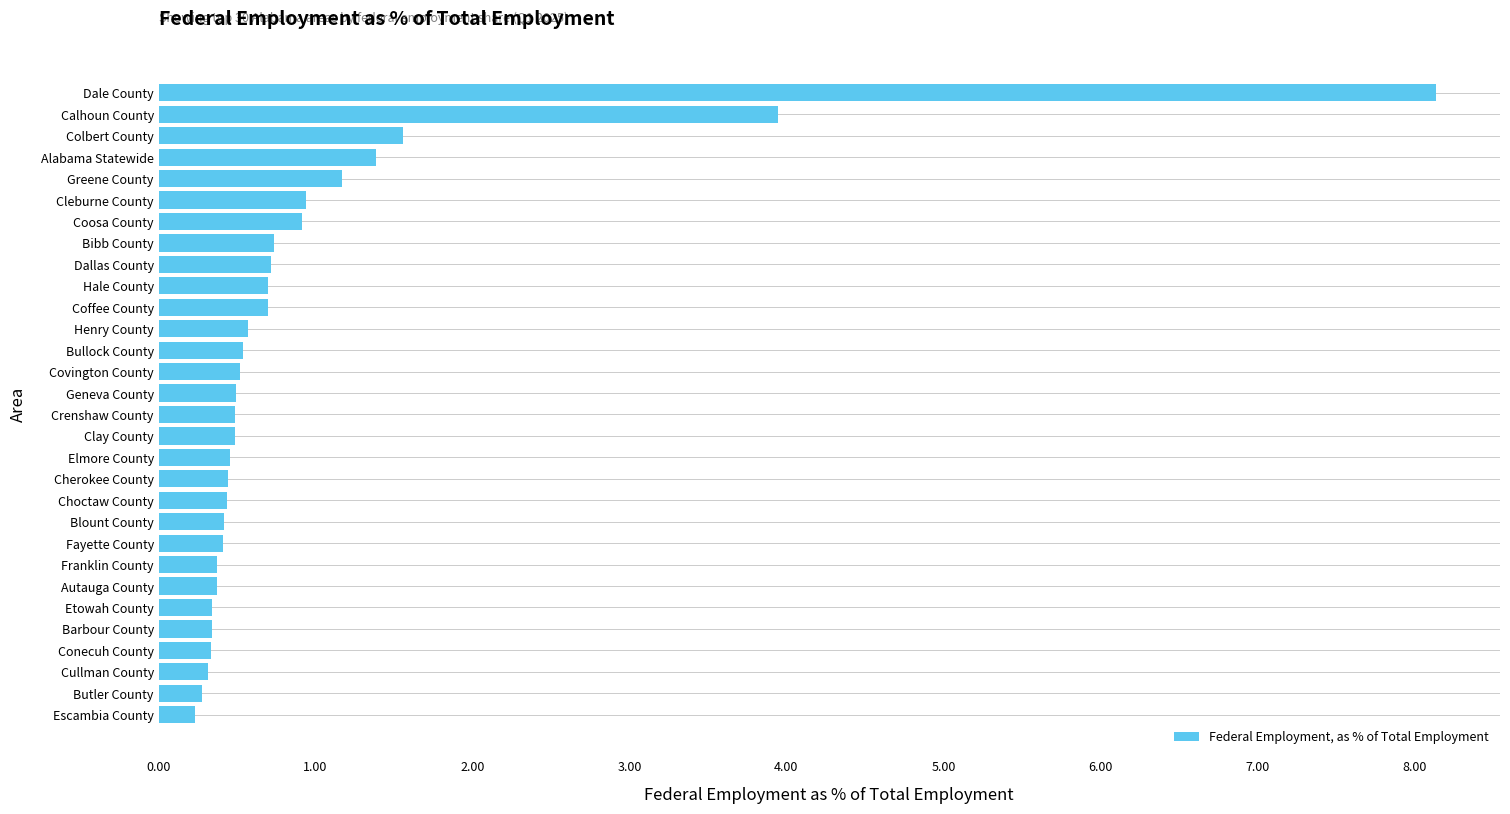

At which label is the value closest to 4?

Calhoun County